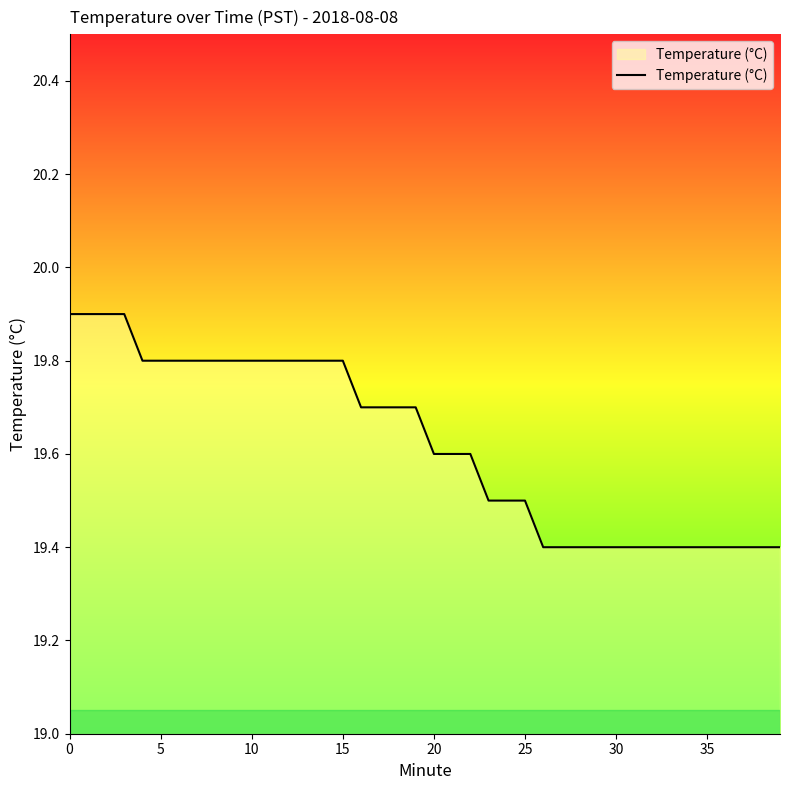

What is the maximum value shown in the chart?

19.9